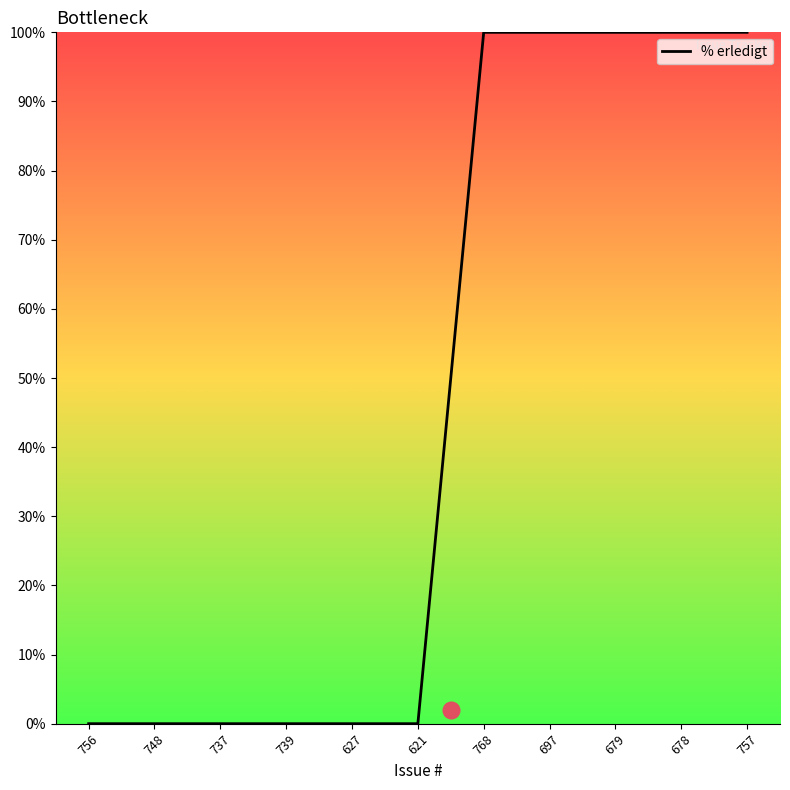

Approximately how many times larger is the value at 678 compared to 768?

1.0